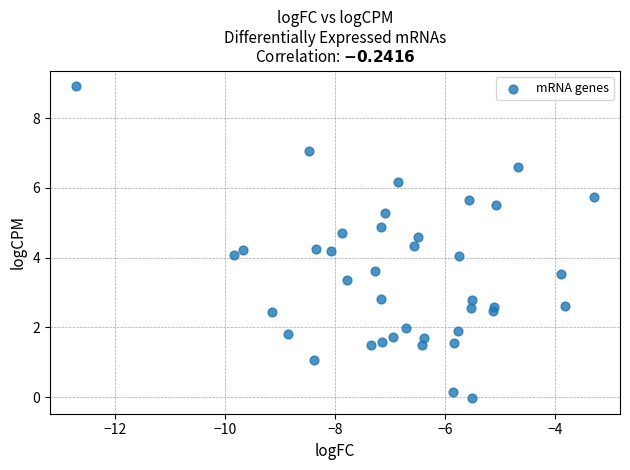

What is the range of X values (max minus min)?

9.4